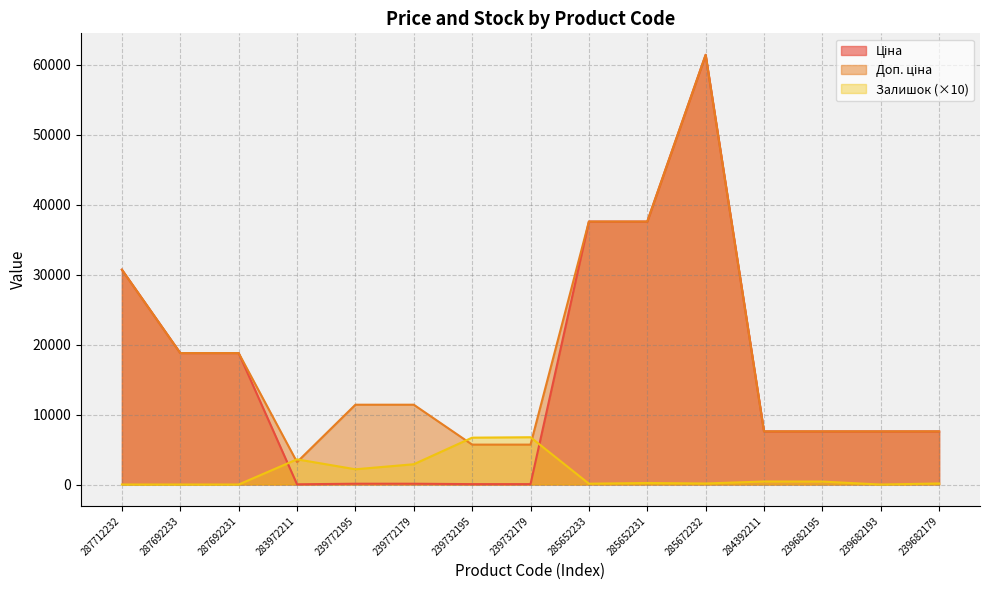

How many data points in Доп. ціна are above 11410?

6